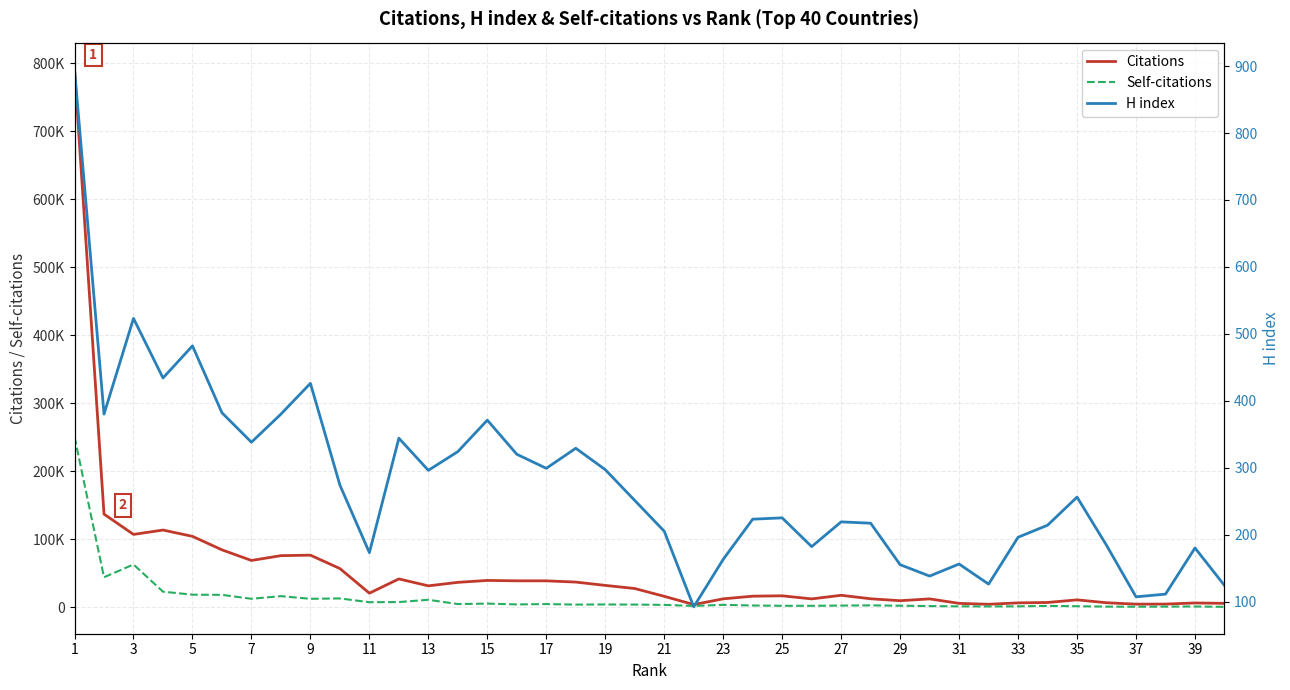

List the series in order of their overall mean, lowest first.

H index, Self-citations, Citations